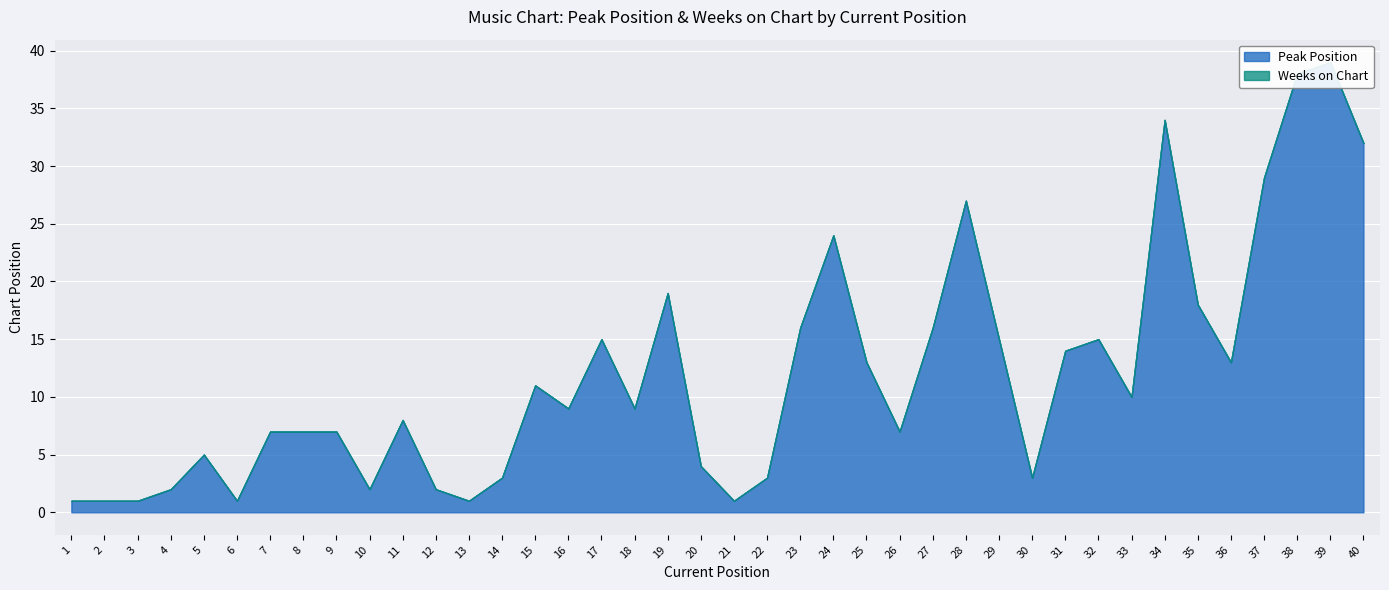

Is it true that Peak Position equals 16 at 18?

False